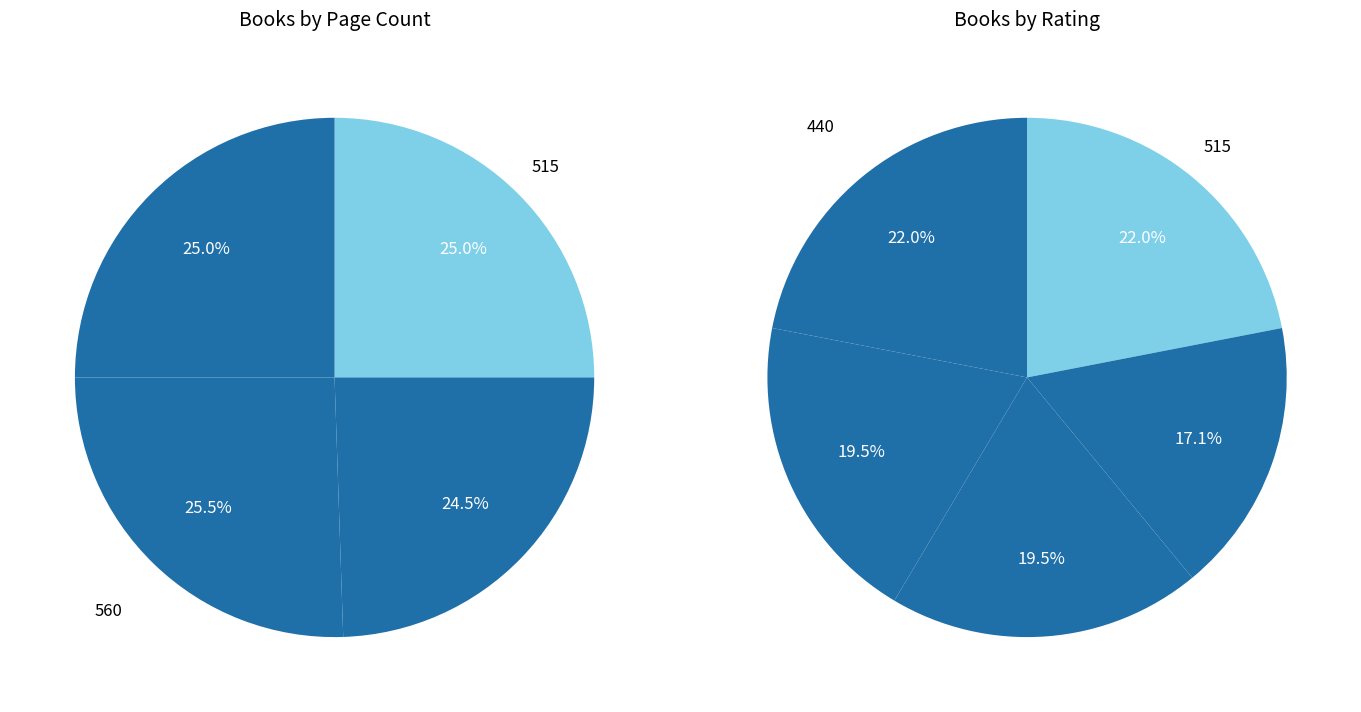

Does any single category account for the majority?

No